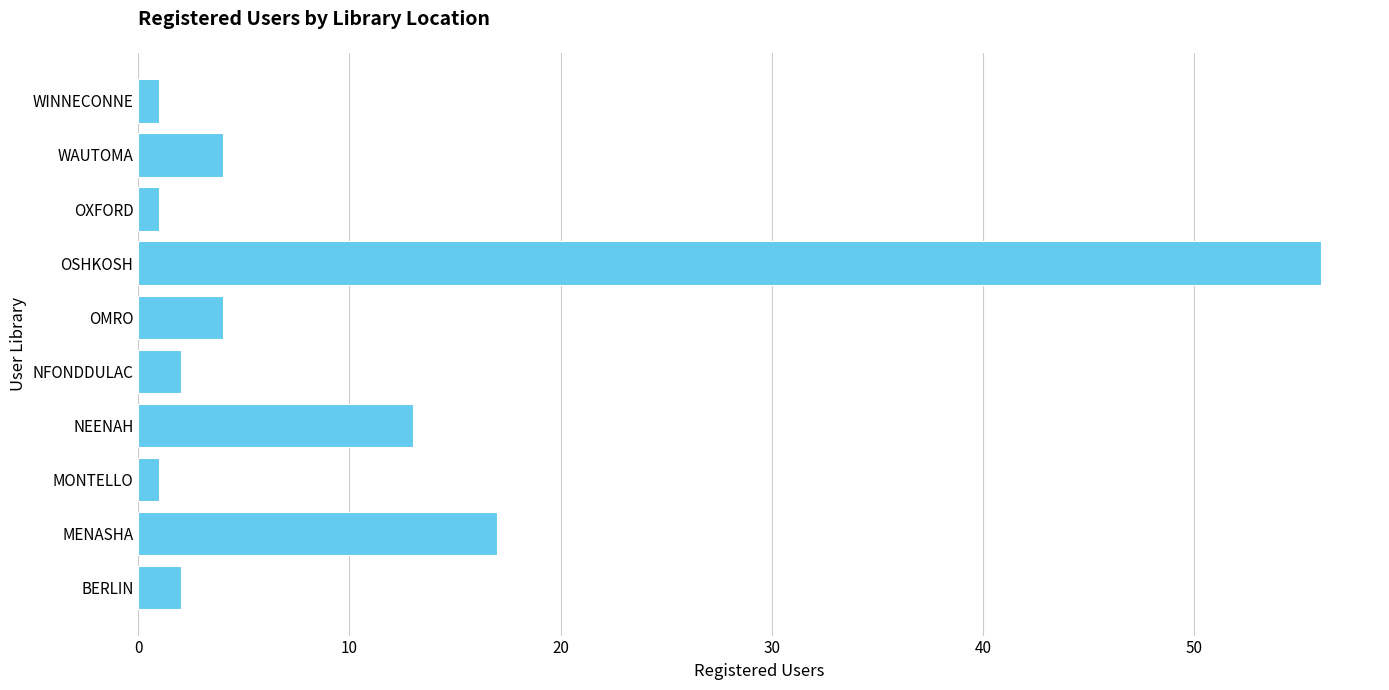

At which label is the value closest to 28?

MENASHA